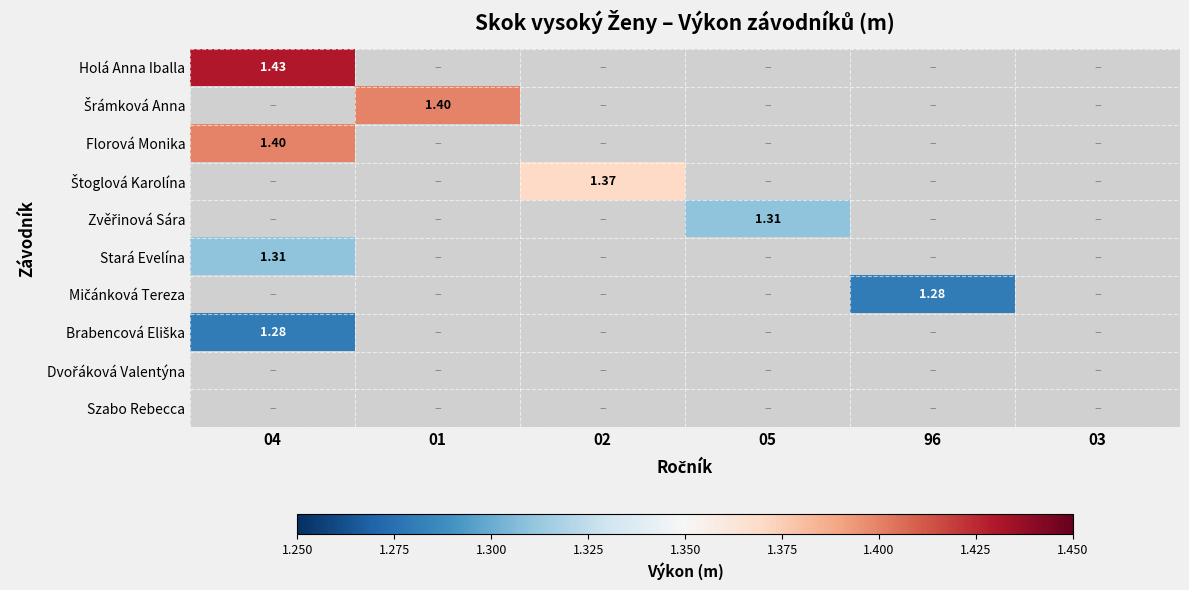

Between 03 and 02, which is larger?

02